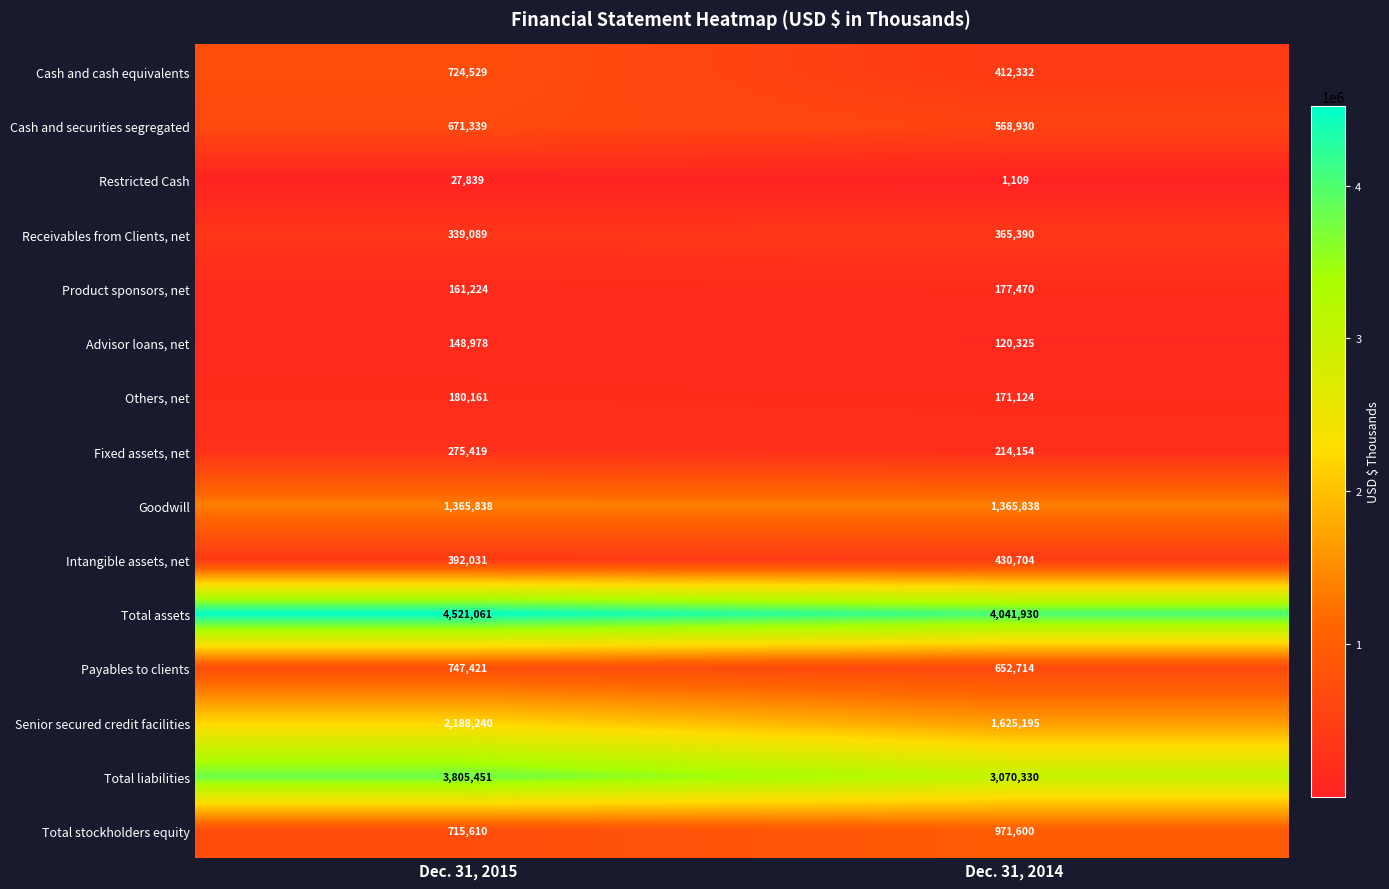

At which label is Others, net closest to 175642?

Dec. 31, 2014